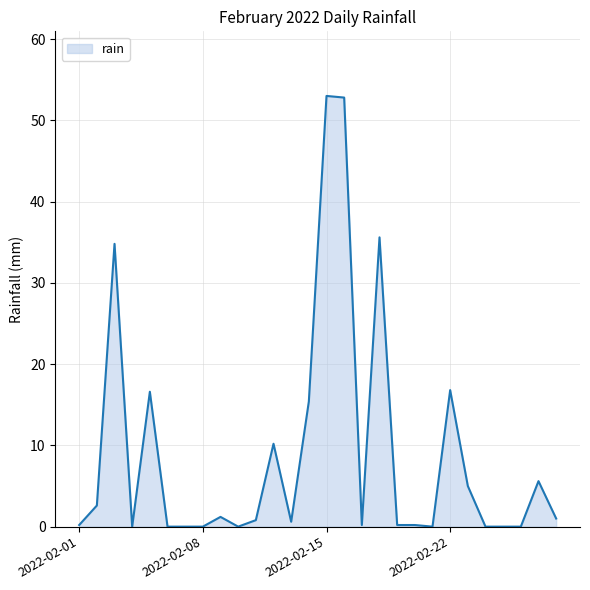

What is the maximum value shown in the chart?

53.0